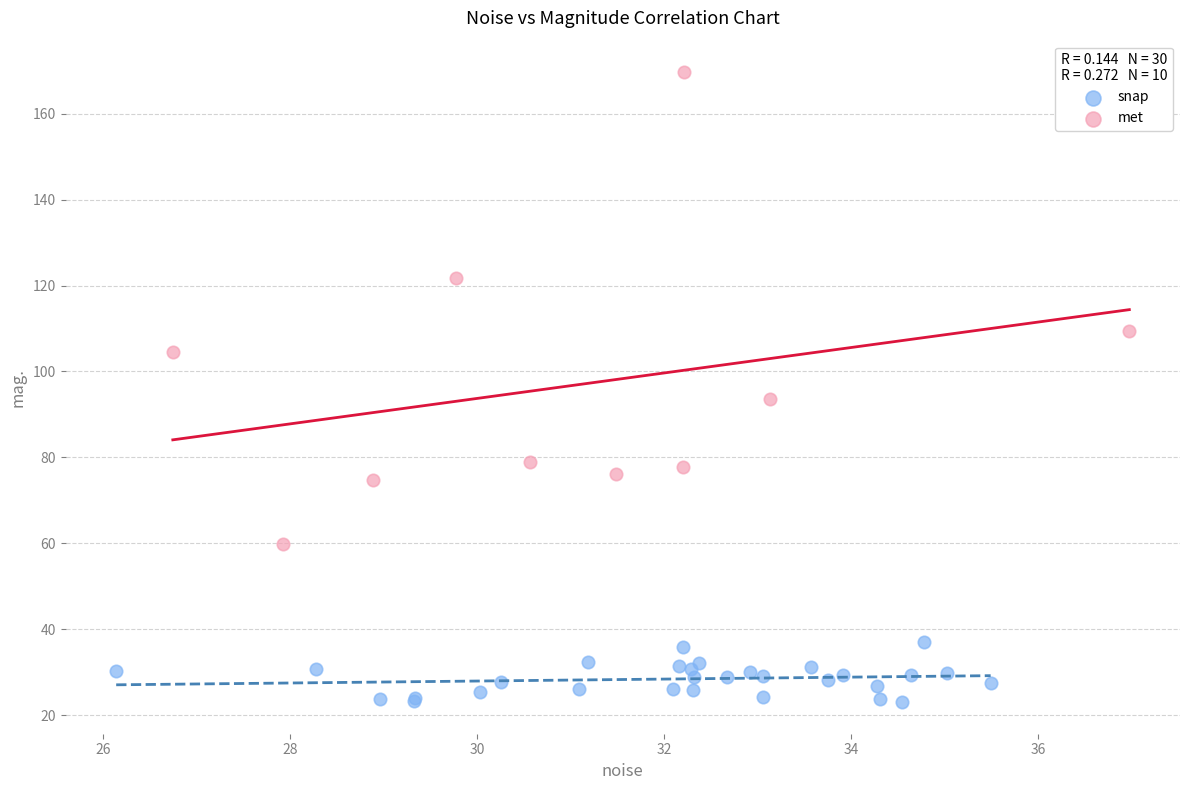

What are all the series names shown in the legend?

snap, met